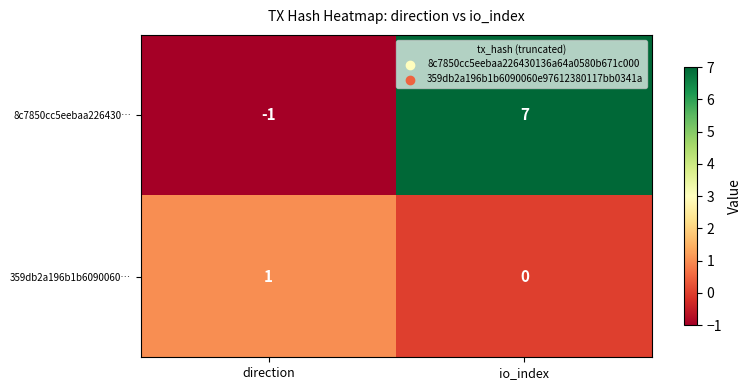

What is the sum of all 8c7850cc5eebaa226430… values?

6